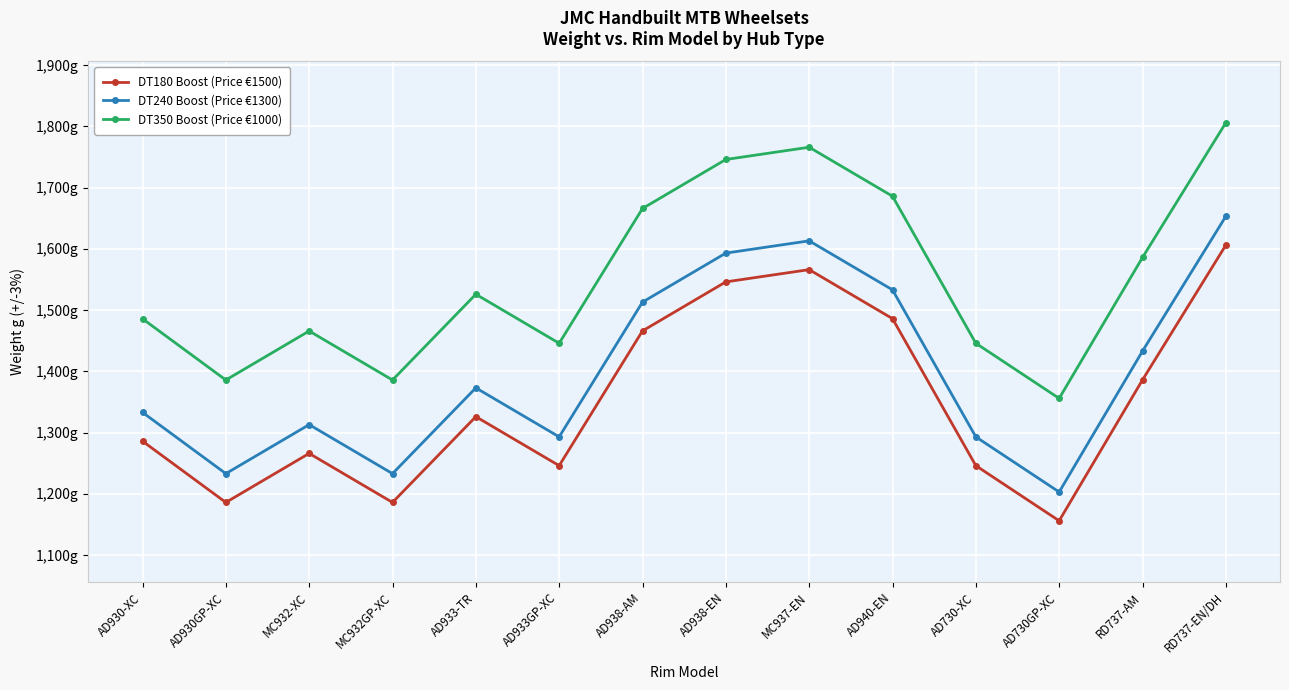

What is the label of the 9th point from the left?

MC937-EN